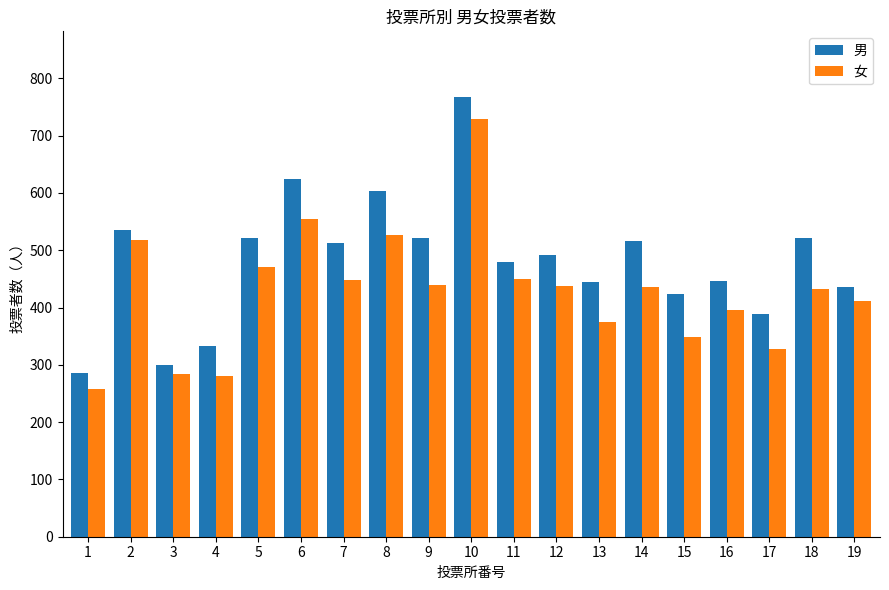

What is the smallest value displayed?

257